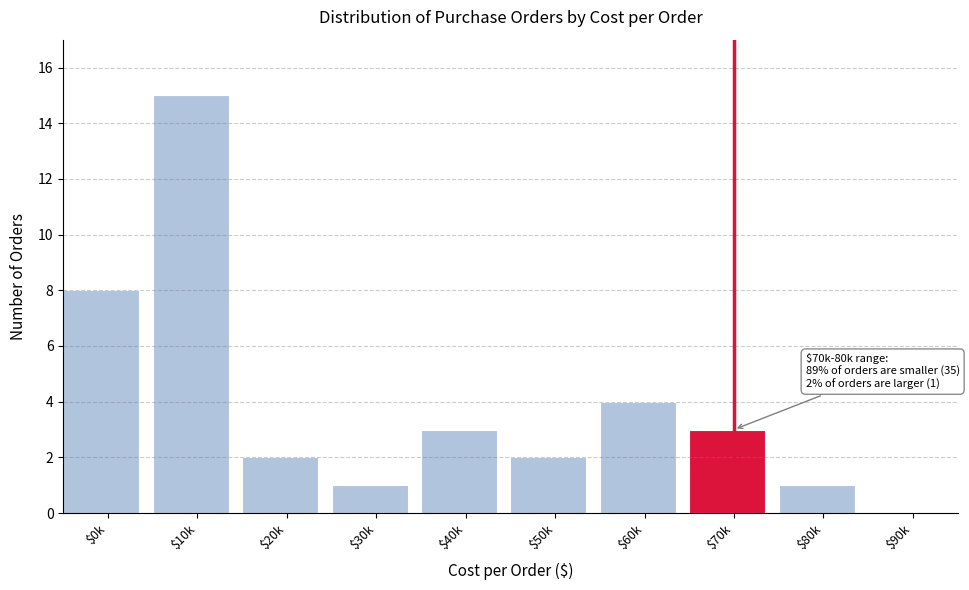

The chart shows a value of 1 at $30k. True or false?

True